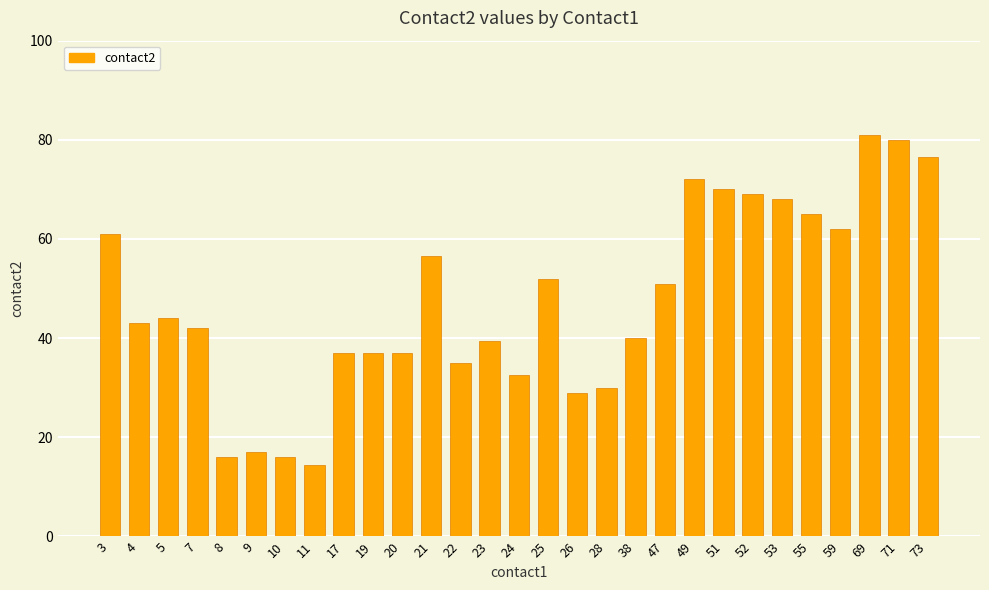

At which label does the data first exceed 43?

3